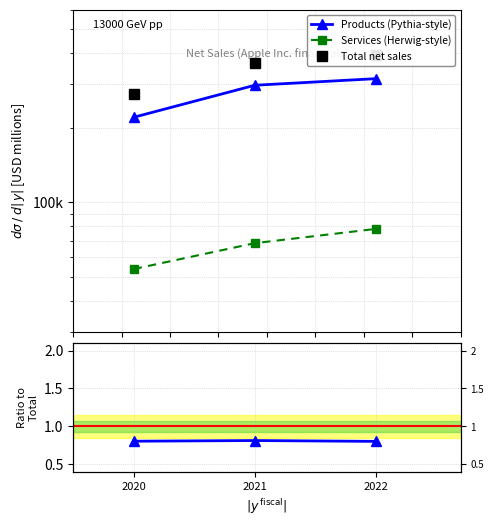

Is it true that Products / Total equals 0.8 at 2022?

True